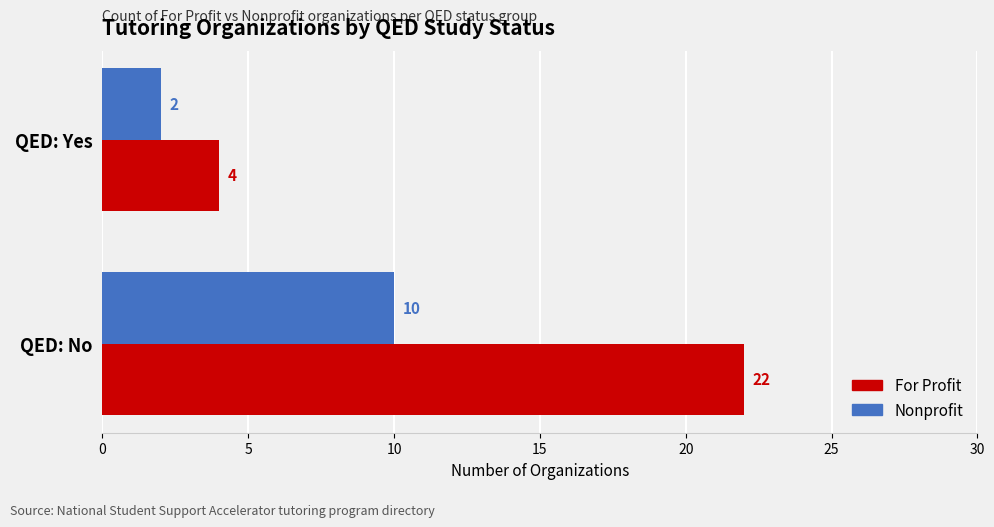

How many distinct data groups are displayed?

2